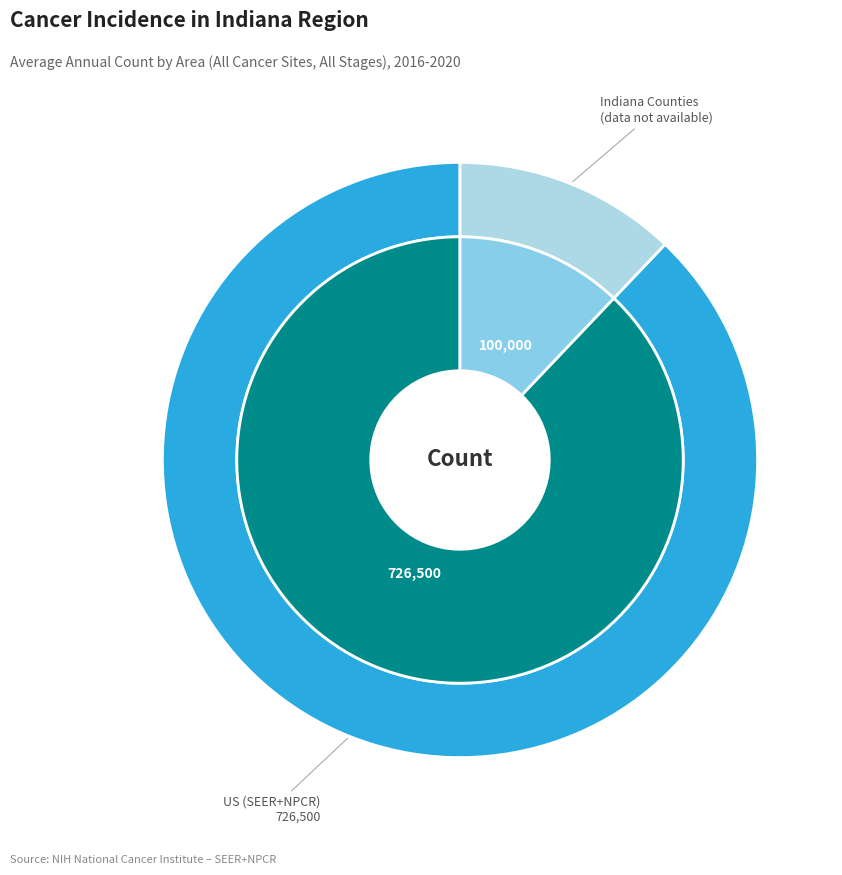

How much of the chart is everything except Monroe County?

100.0%